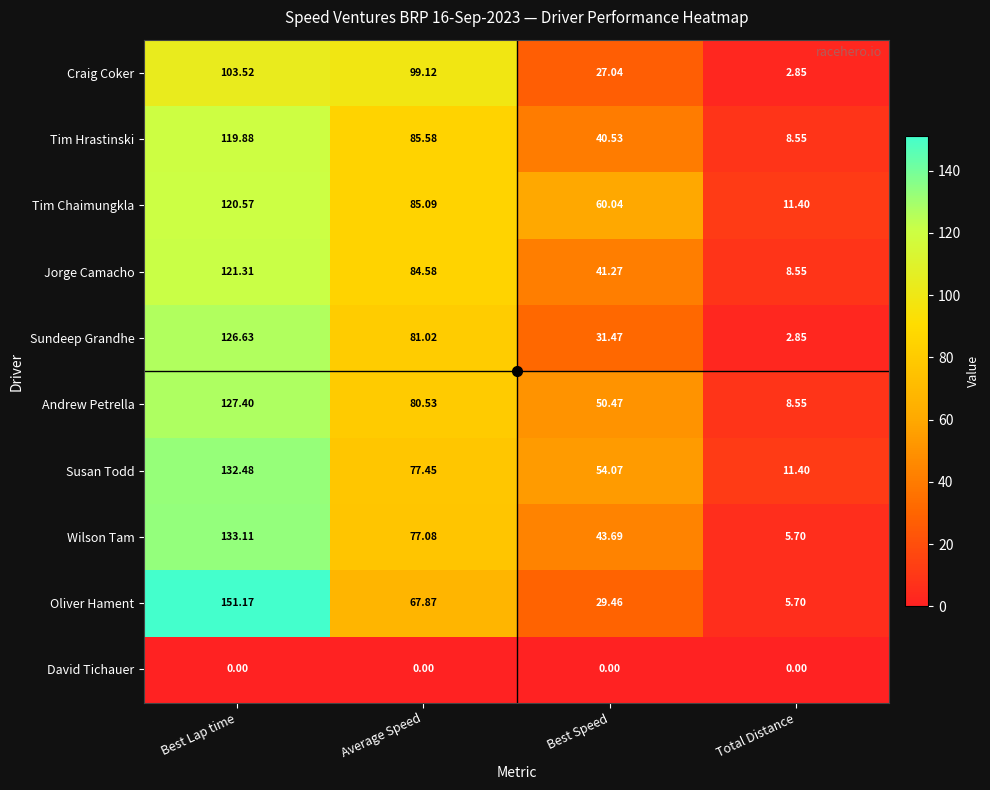

Which category has the lowest value in the Susan Todd series?

Total Distance